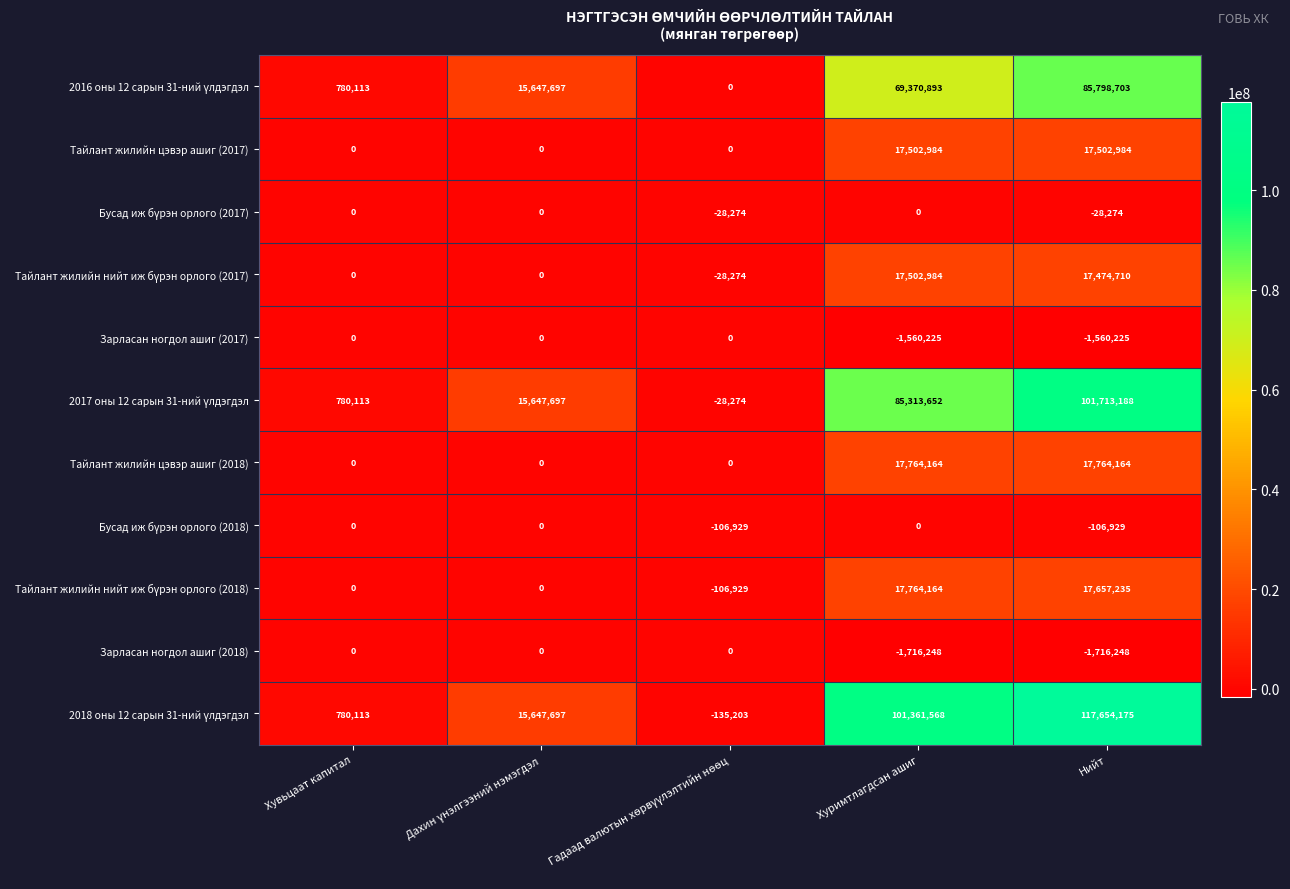

Is it true that Тайлант жилийн цэвэр ашиг (2018) equals 17764164 at Хуримтлагдсан ашиг?

True